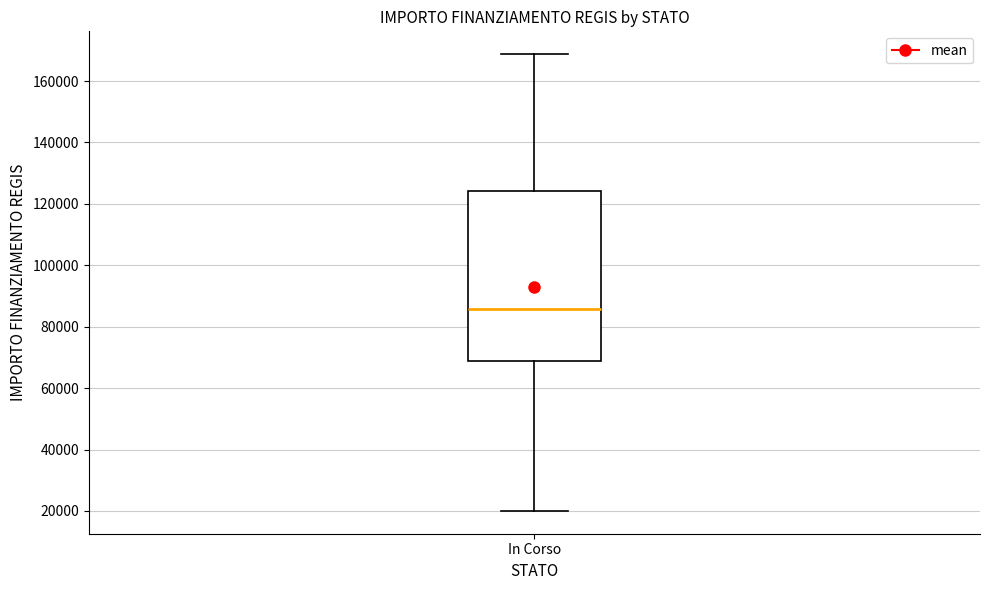

Transcribe this box plot: give where the median line is, the range the box spans, and where the two whiskers end, as read against the y-axis. The values are not printed on the chart, so give them approximately, as read against the axis.

median 86000, box 68000 to 124000, whiskers 20000 to 168000